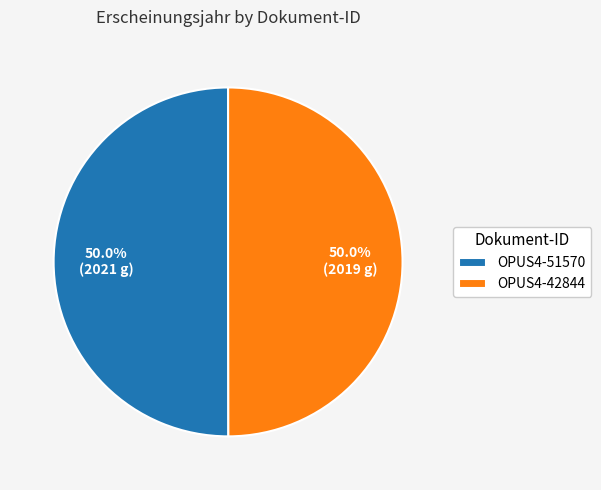

To the nearest percent, what portion does OPUS4-42844 represent?

50%